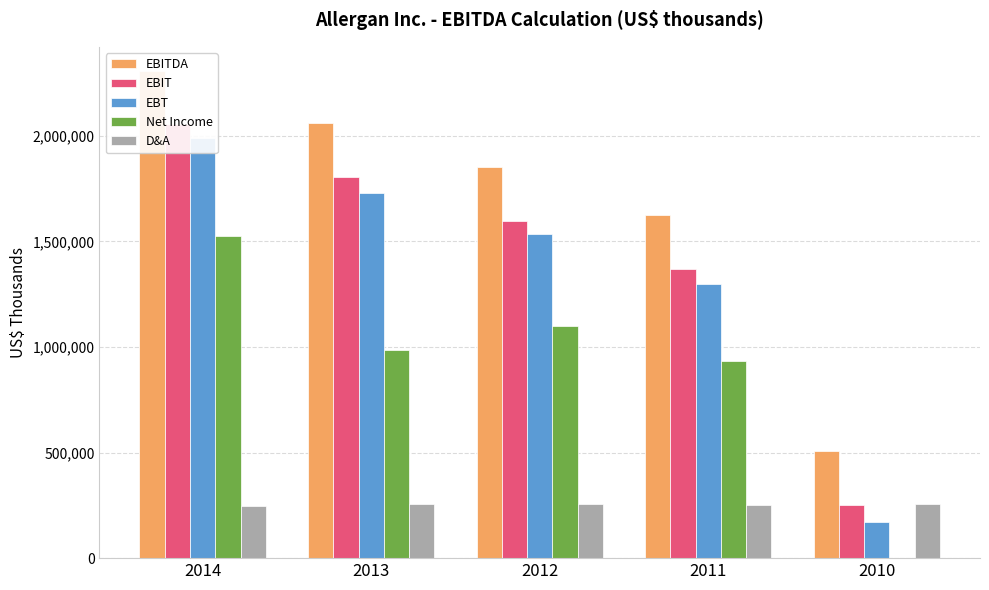

Does the chart contain any negative values?

No